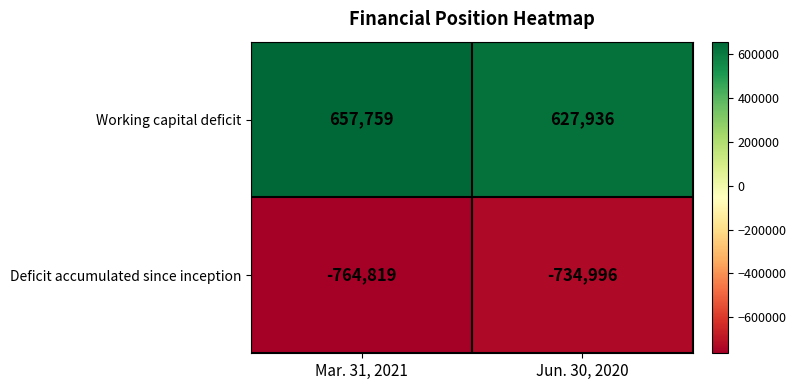

What is the difference between the highest and lowest values at Mar. 31, 2021?

1422578